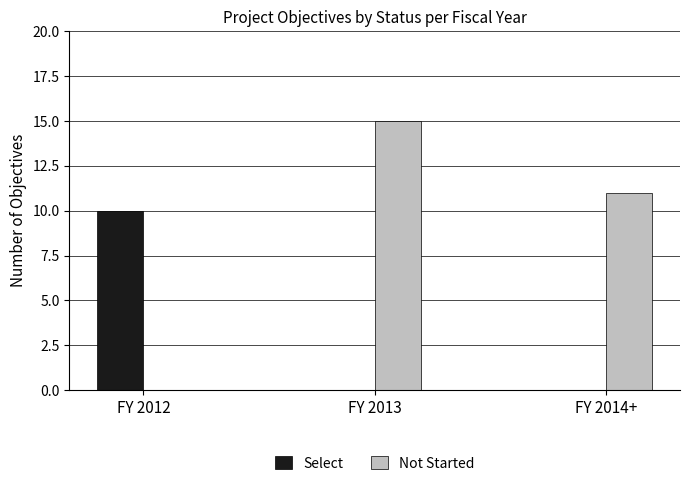

Reading right to left, transcribe all the data shown in this chart.

Select: 0	0	10
Not Started: 11	15	0